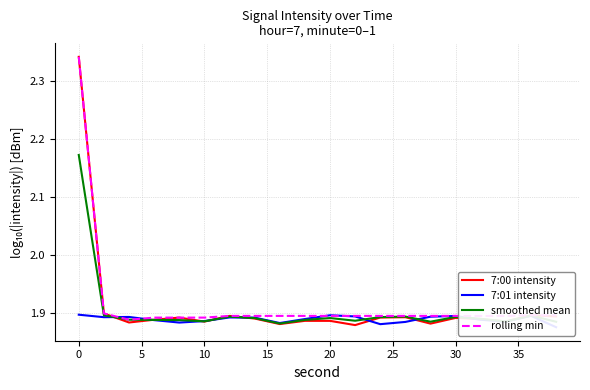

How many rolling min values are between 1 and 2?

19